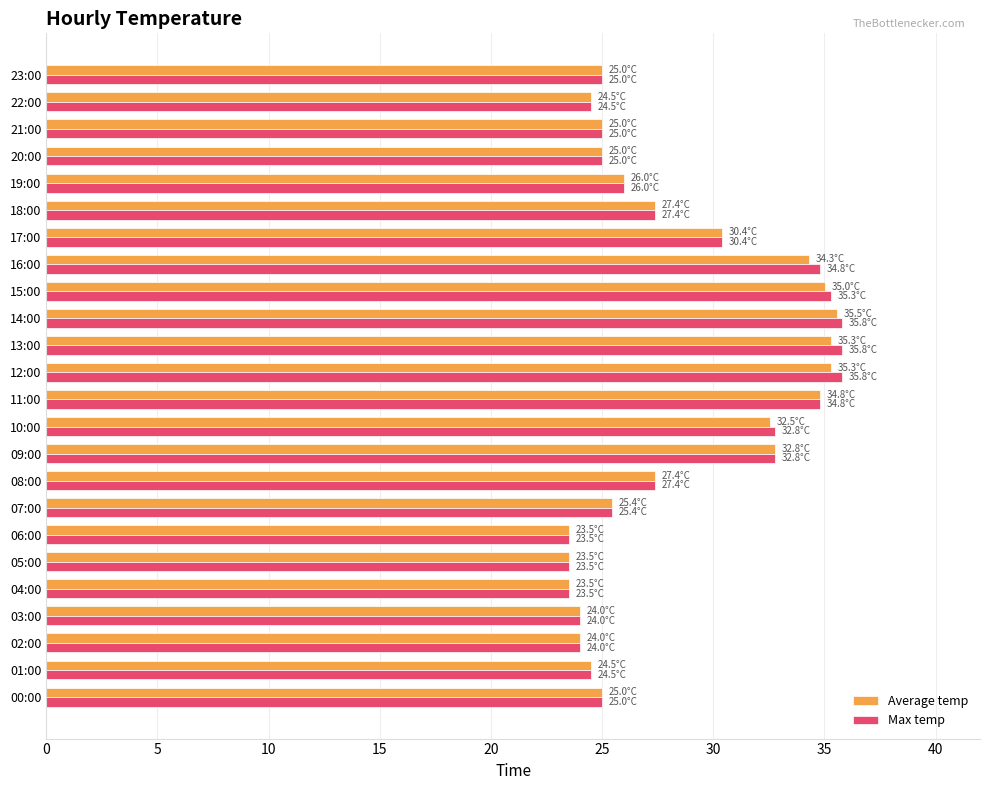

Count the number of data series in this chart.

2